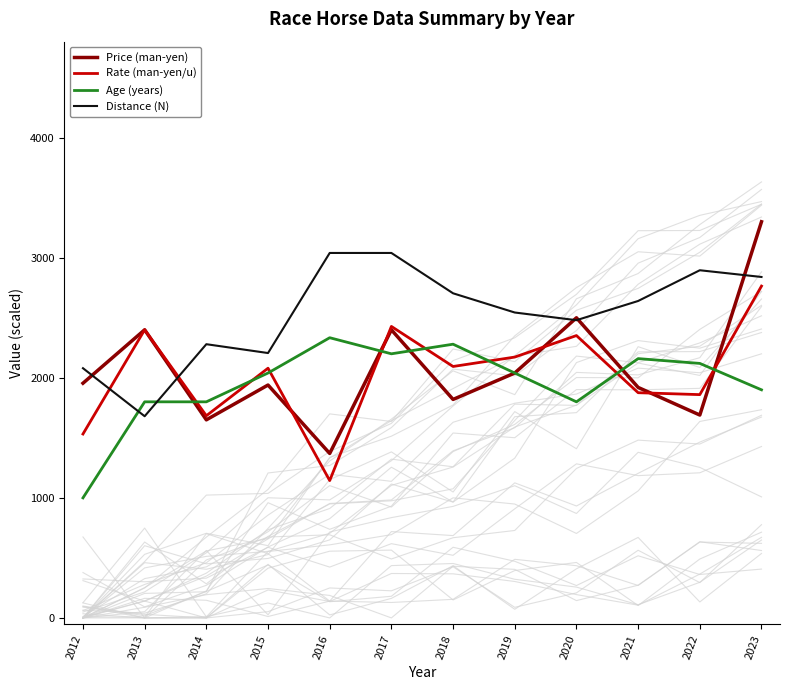

What is the average value of the Distance (N) series?

2535.9